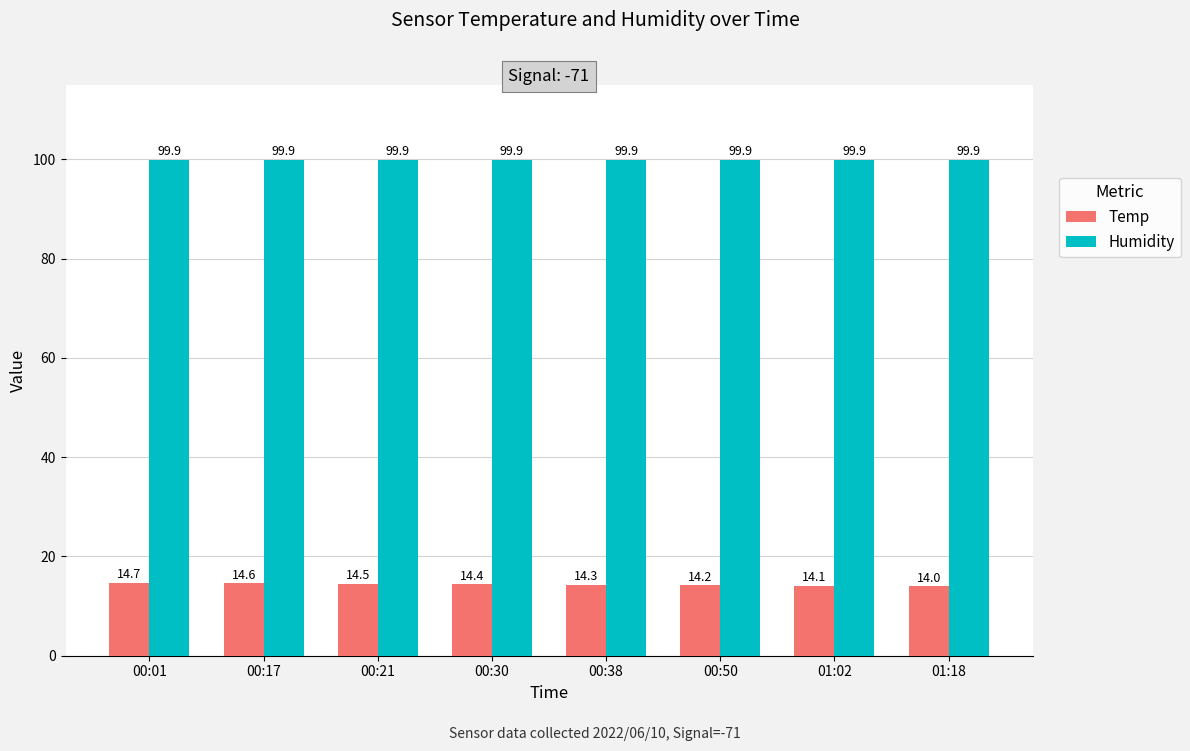

Which series has the largest range (max minus min)?

Temp